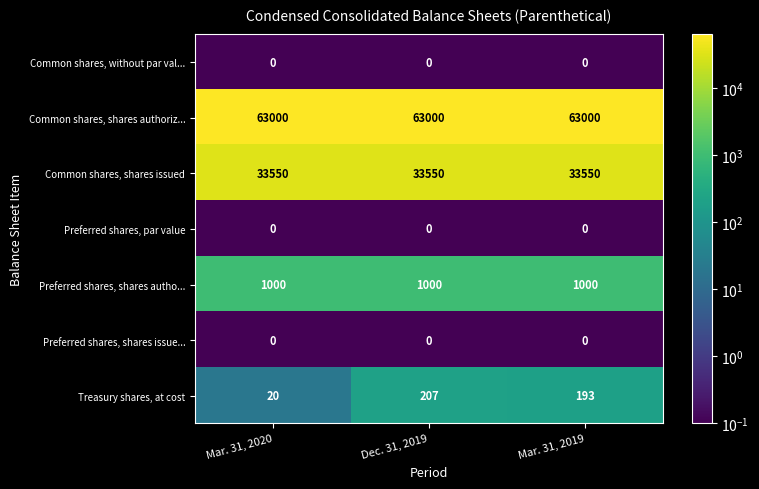

Reading left to right, what are all the values shown in this chart?

Common shares, without par val...: 0	0	0
Common shares, shares authoriz...: 63000	63000	63000
Common shares, shares issued: 33550	33550	33550
Preferred shares, par value: 0	0	0
Preferred shares, shares autho...: 1000	1000	1000
Preferred shares, shares issue...: 0	0	0
Treasury shares, at cost: 20	207	193